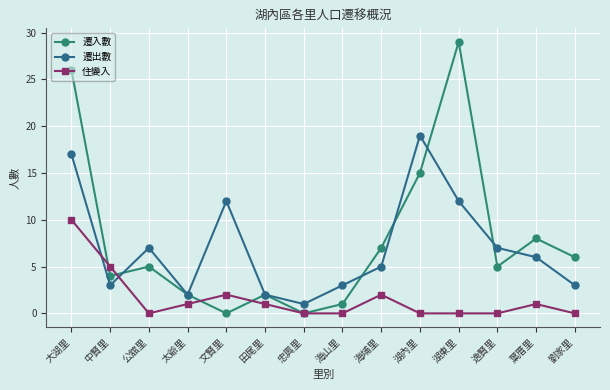

Where is the first local minimum for 遷出數?

中賢里